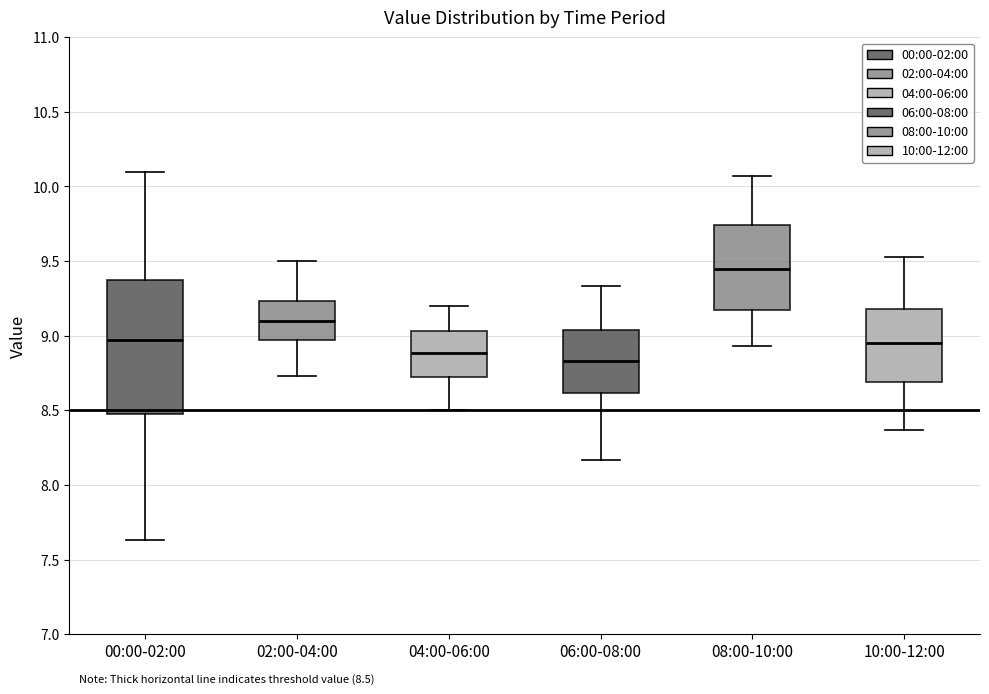

Which box has the highest median line?

08:00-10:00